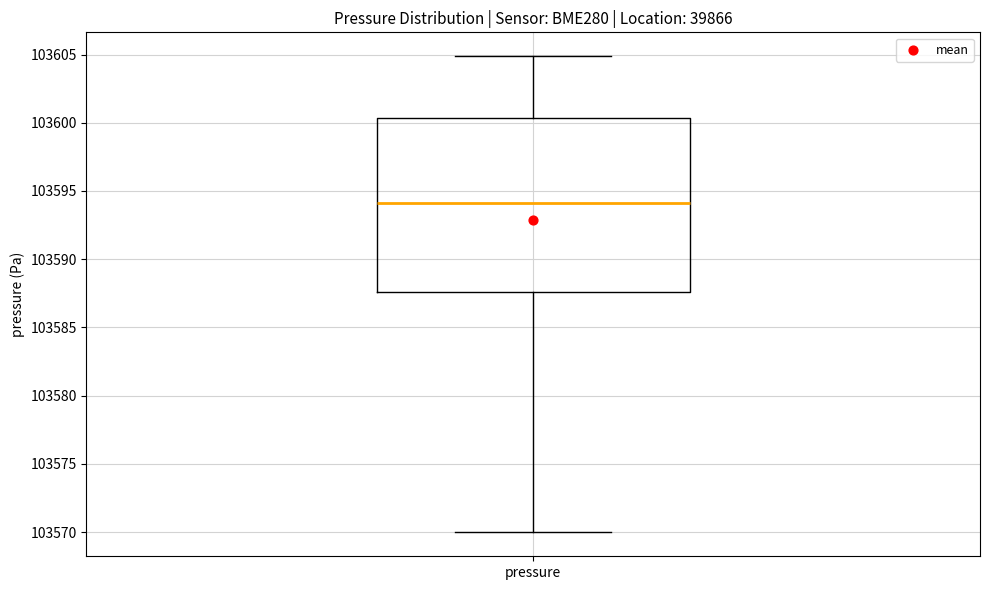

Read this box plot against the y-axis: the position of the median line, the range covered by the box, and the ends of both whiskers. The values are not printed on the chart, so give them approximately, as read against the axis.

median 103594.0, box 103587.5 to 103600.5, whiskers 103570.0 to 103605.0